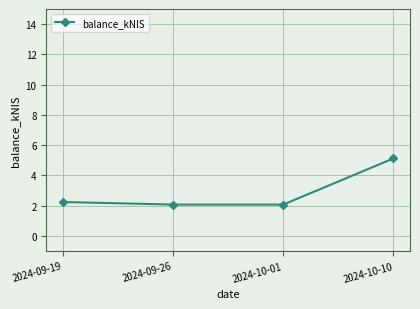

How many series are shown in this chart?

1